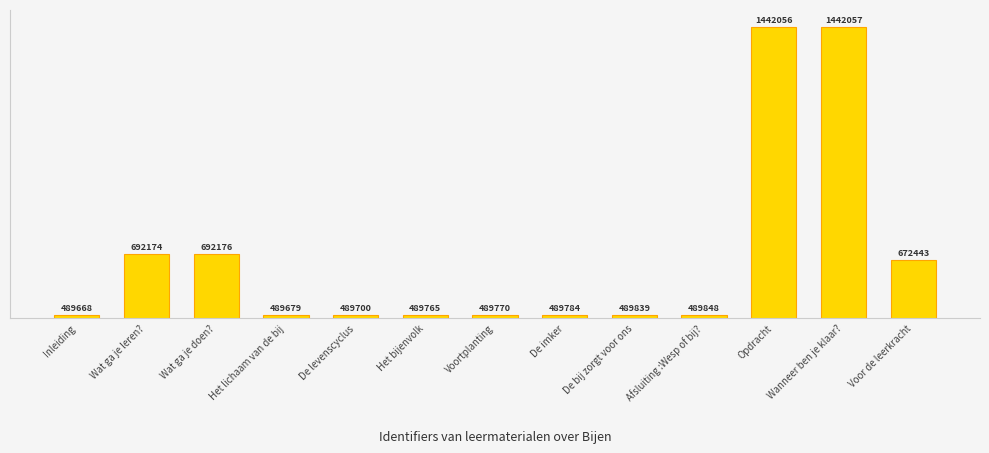

Where is the data nearest to the value 965862?

Wat ga je doen?